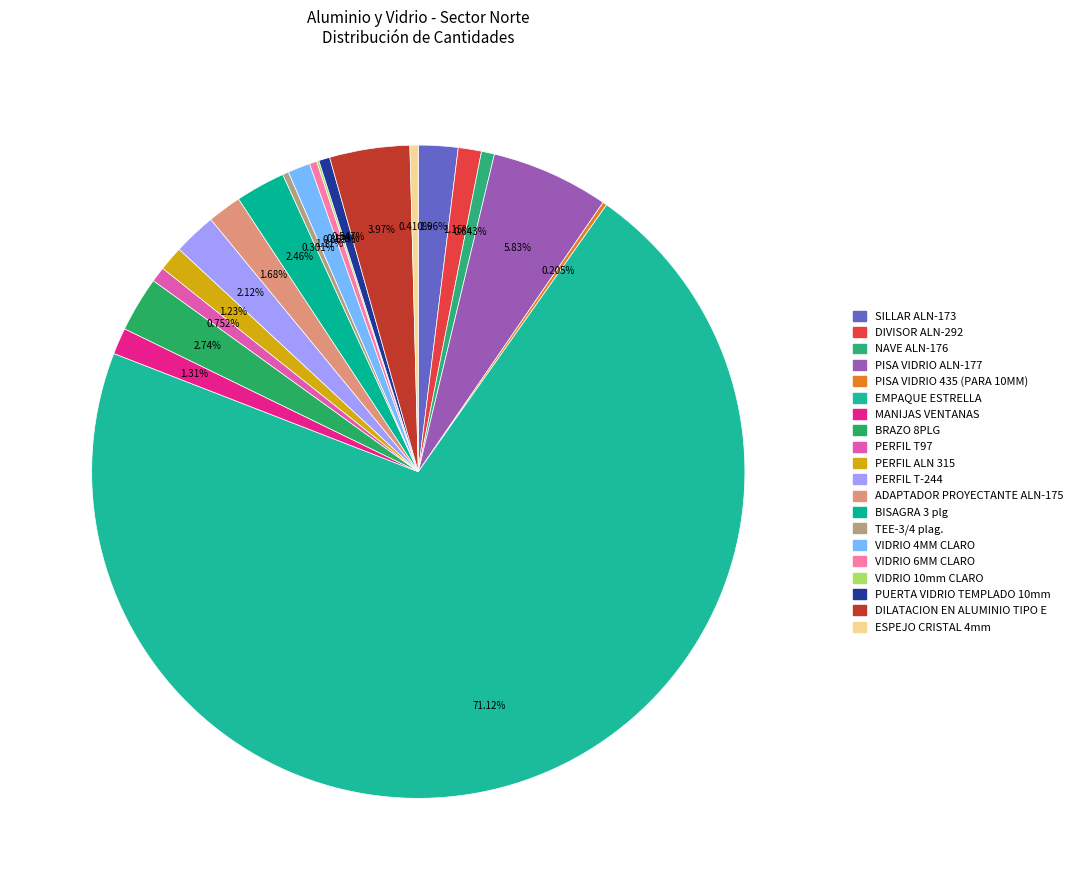

To the nearest percent, what is the combined percentage of PISA VIDRIO 435 (PARA 10MM) and PERFIL T-244?

2%